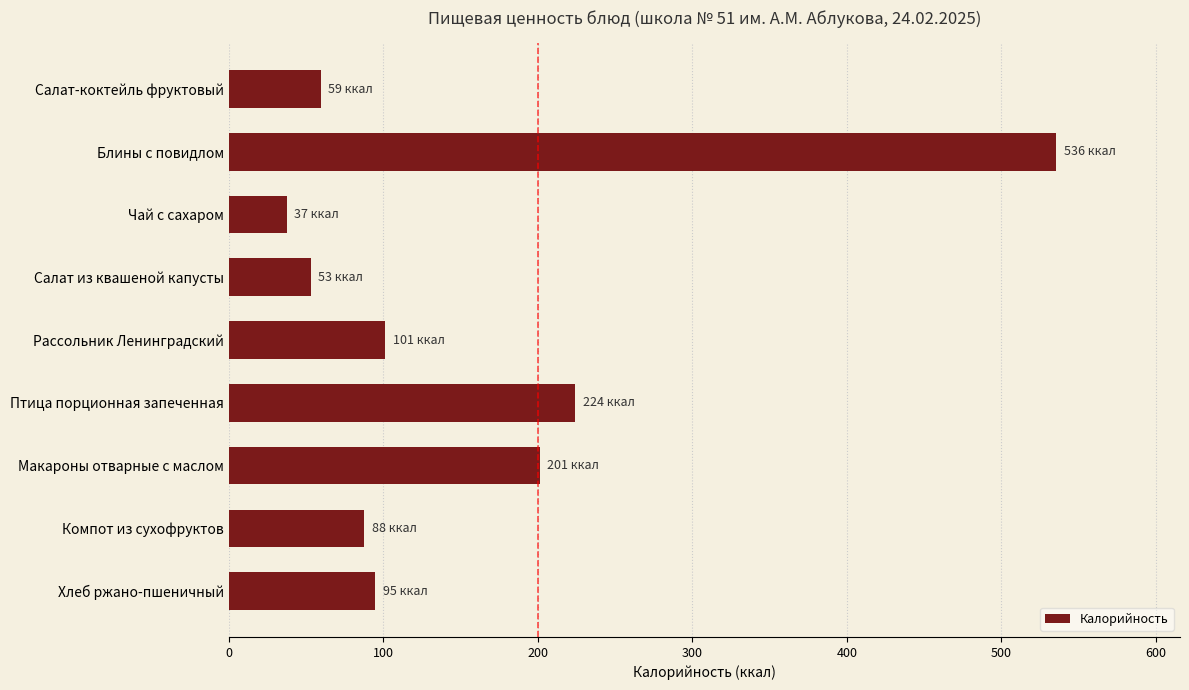

Which label corresponds to the smallest value in the chart?

Чай с сахаром